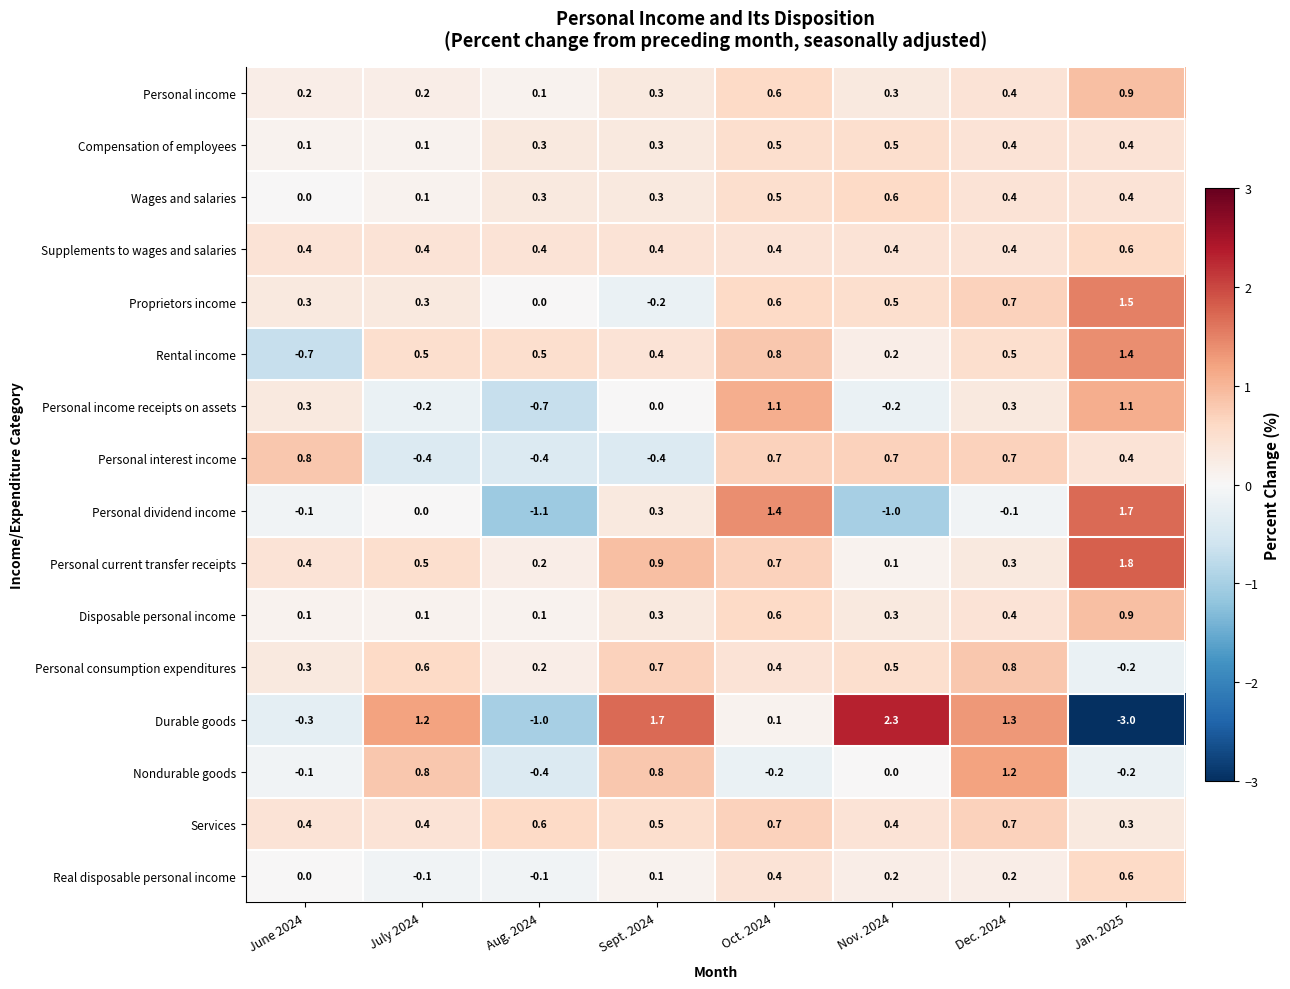

What is the sum of the Personal interest income values at June 2024 and Nov. 2024?

1.5